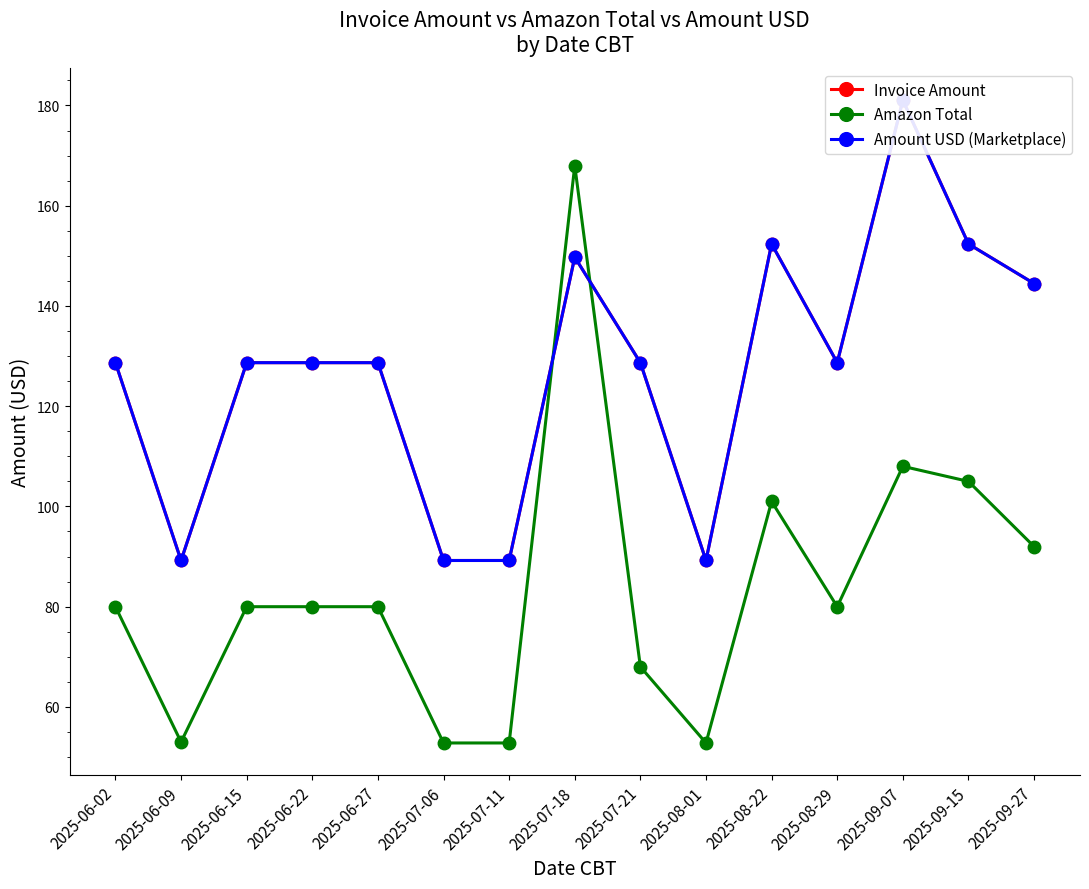

Read the Amount USD (Marketplace) value at 2025-07-06.

89.2